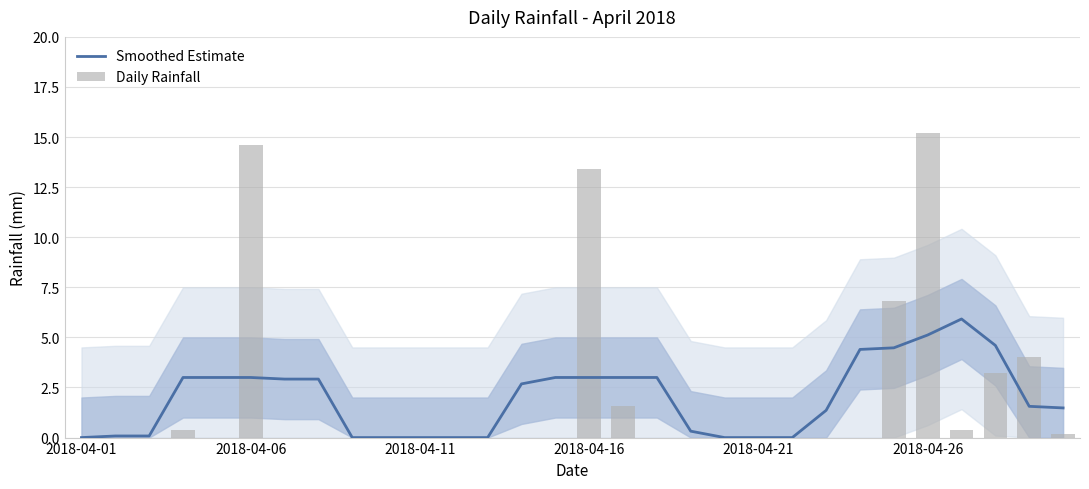

At which label does Smoothed Estimate reach its peak?

26